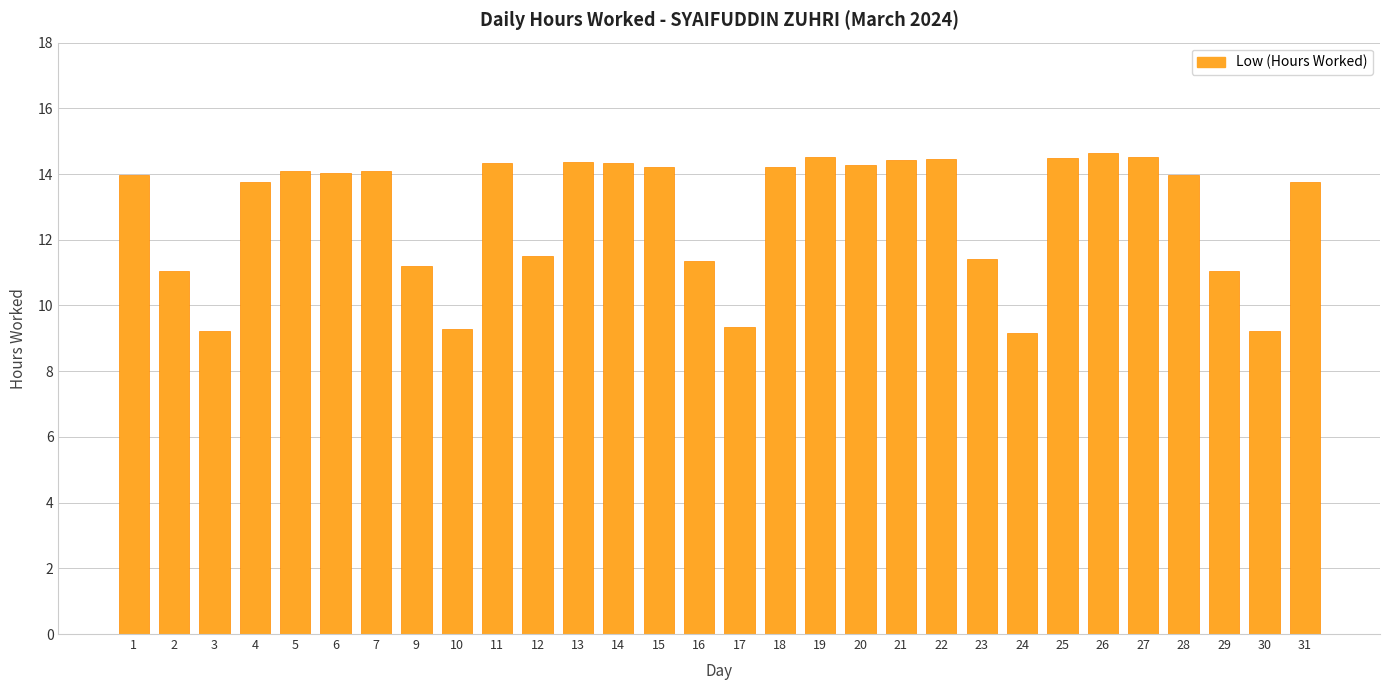

What is the difference between the second highest and second lowest values?

5.3